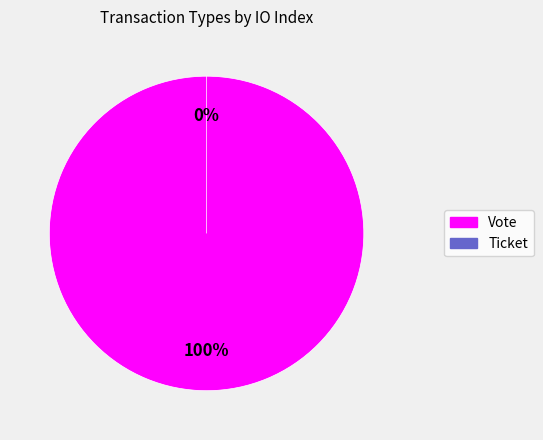

Which category has the smallest portion of the pie?

Ticket